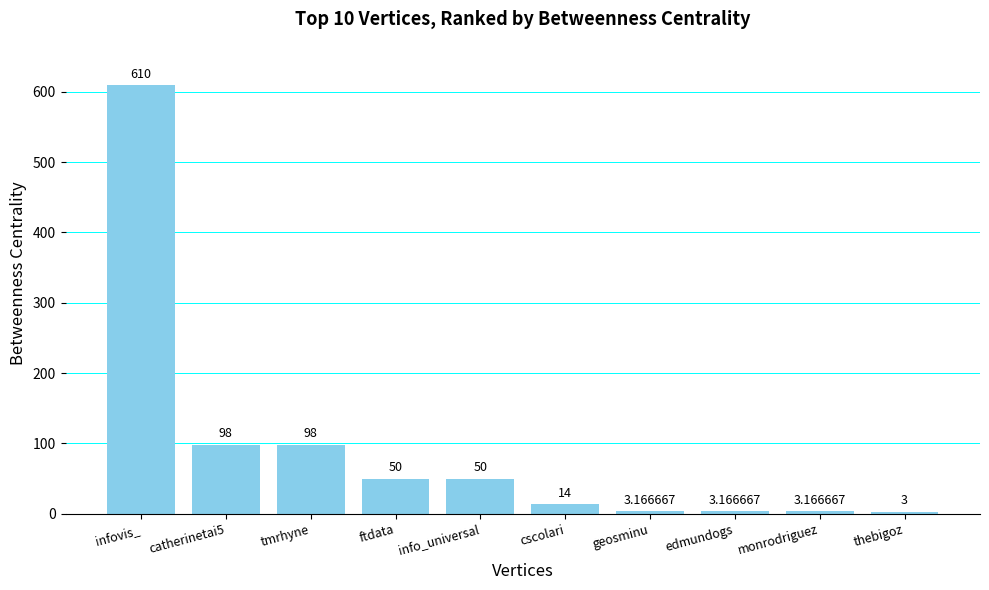

Where does the data first go above 50?

infovis_